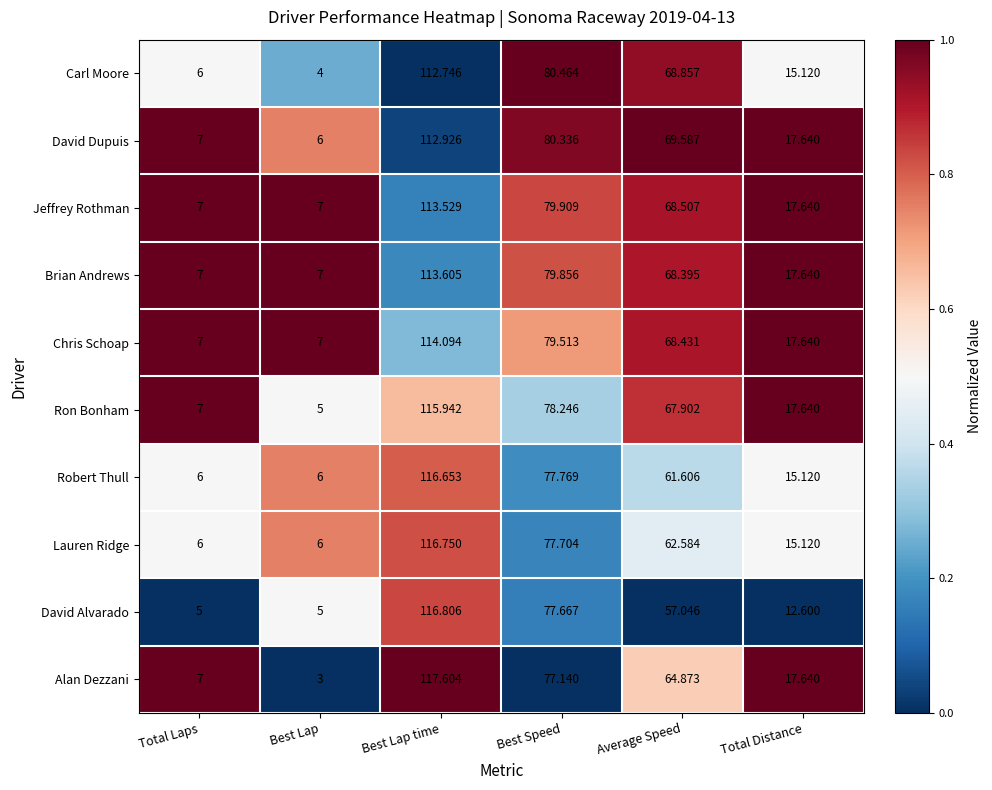

Is the value of Alan Dezzani at Total Laps greater than the value of David Dupuis at Average Speed?

No